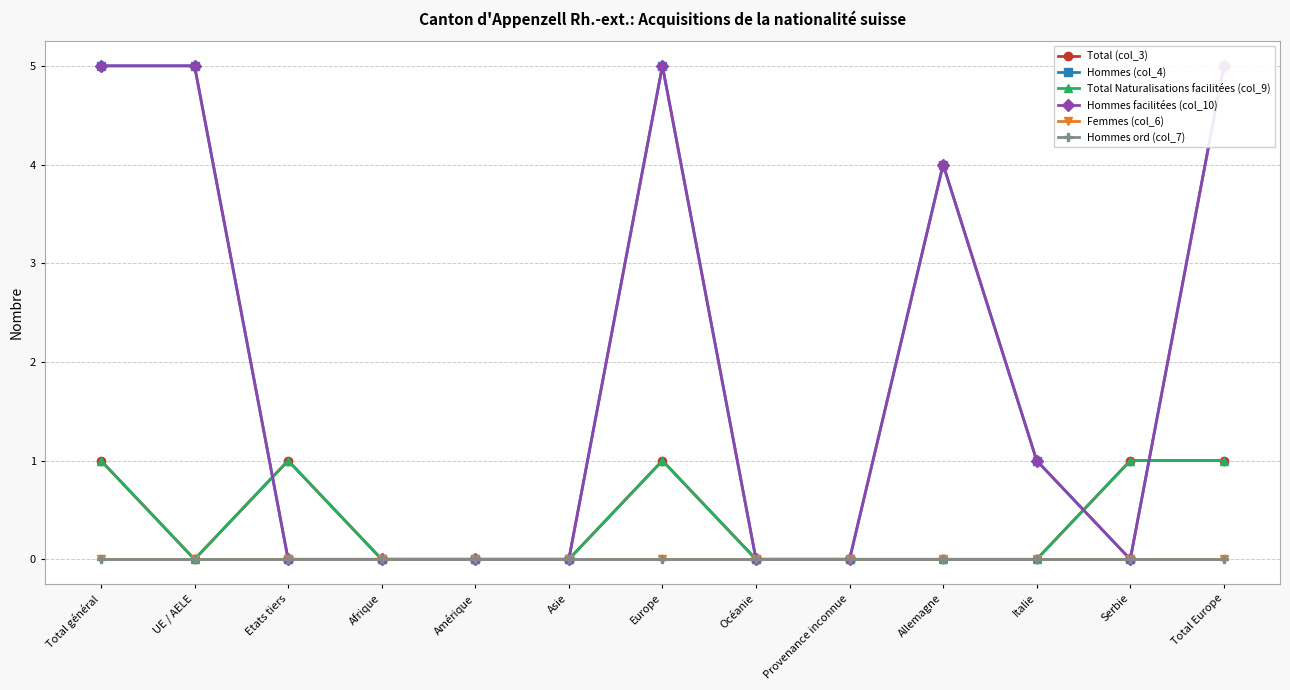

In Hommes facilitées (col_10), how many points are higher than both neighbors (excluding endpoints)?

2